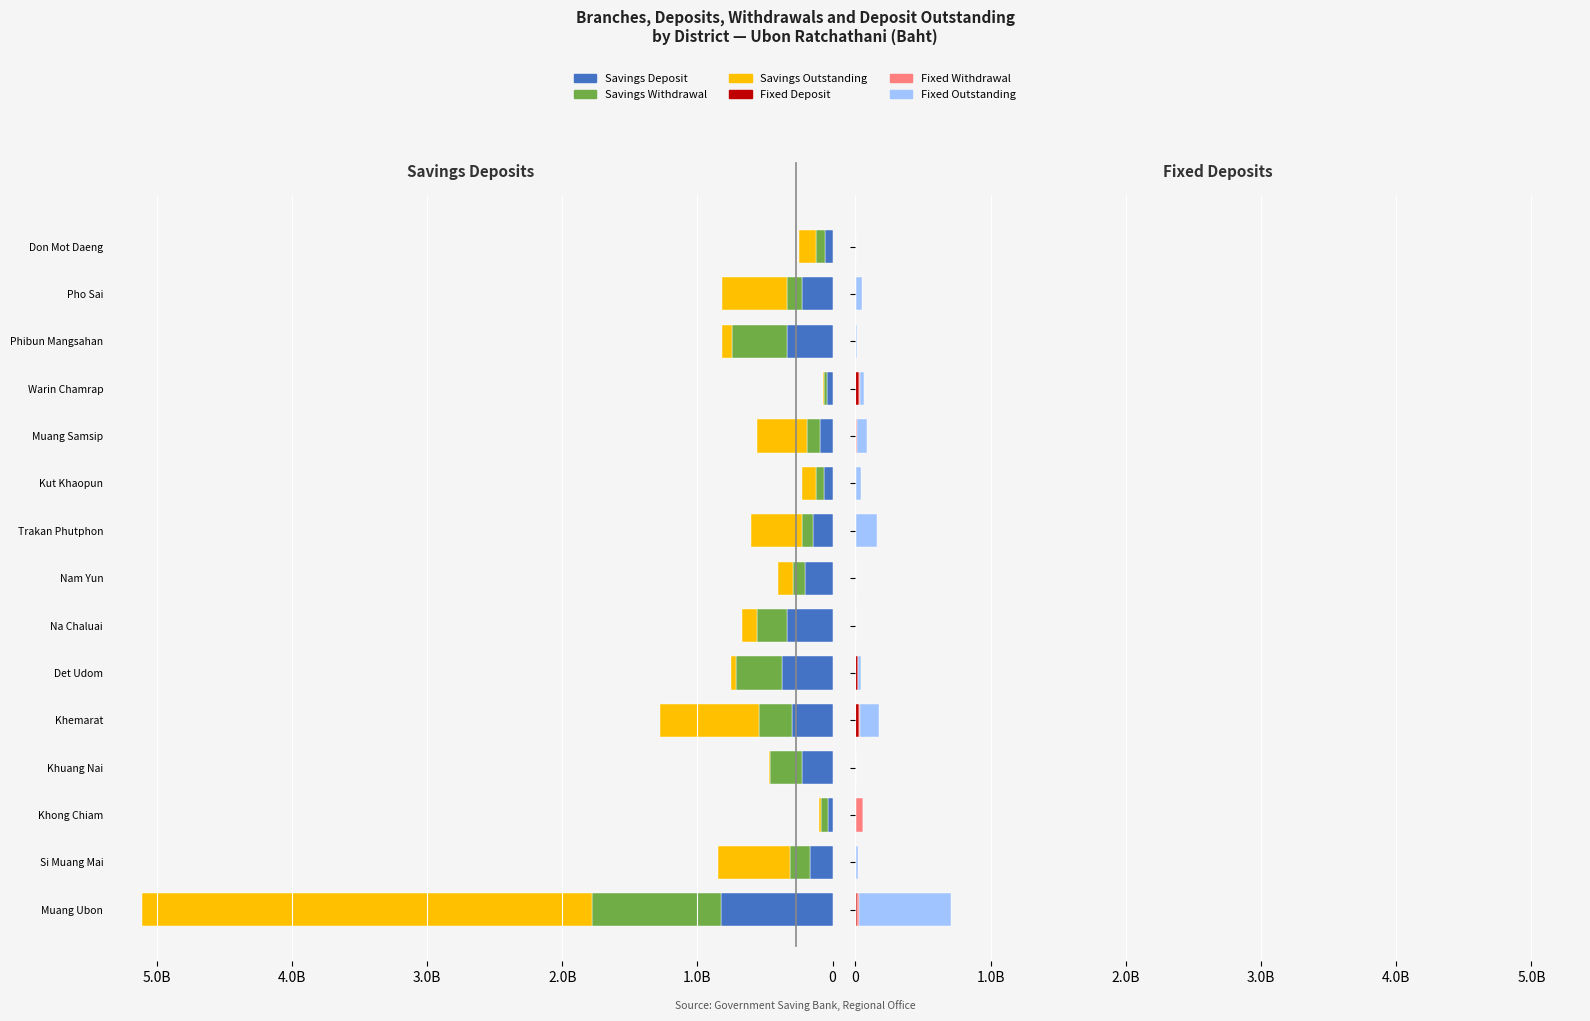

At how many categories does at least one series exceed -476220426?

15